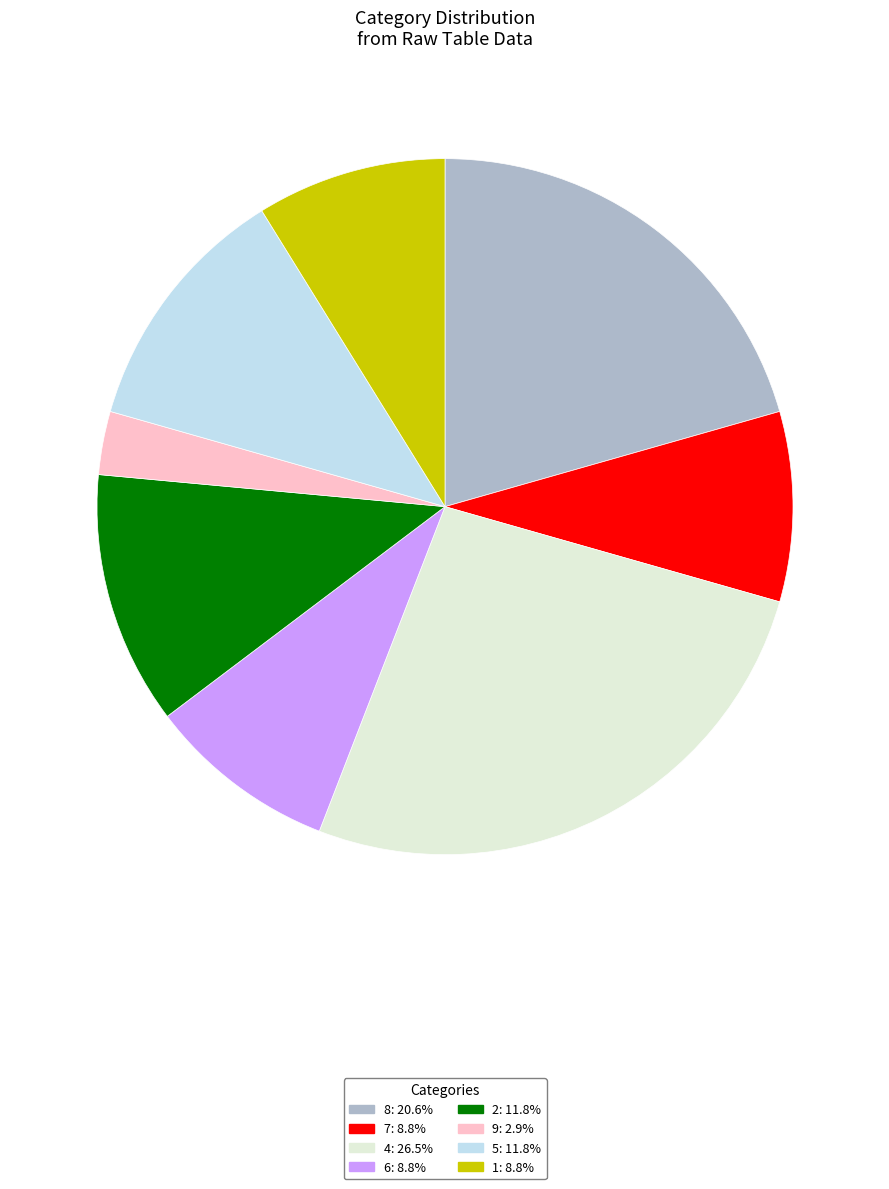

How many slices are in this pie chart?

8